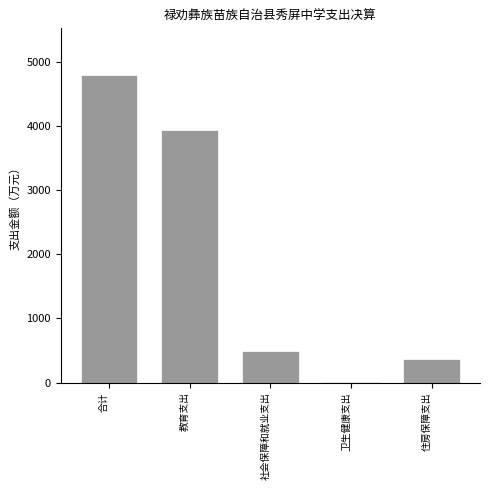

Reading left to right, extract all data points from this chart.

合计=4805.6	教育支出=3944.0	社会保障和就业支出=488.3	卫生健康支出=4.9	住房保障支出=368.4